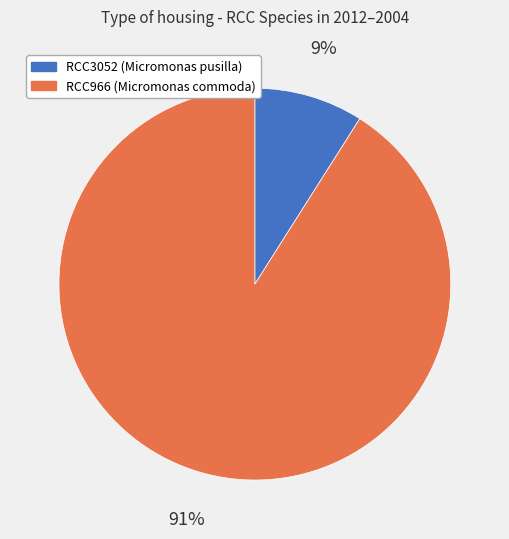

How many segments does this pie chart have?

2